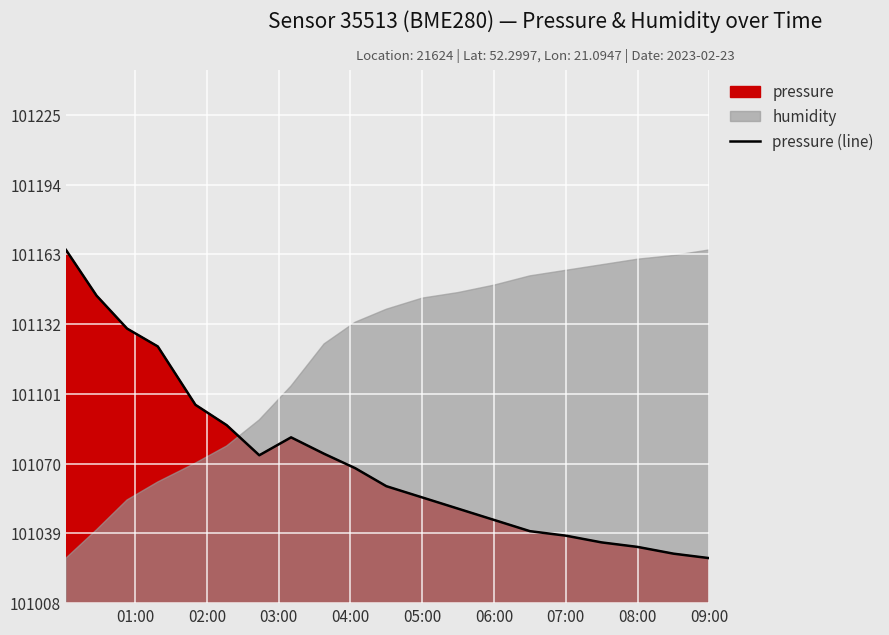

Is it true that pressure (line) equals 176203.1 at 09:00?

False